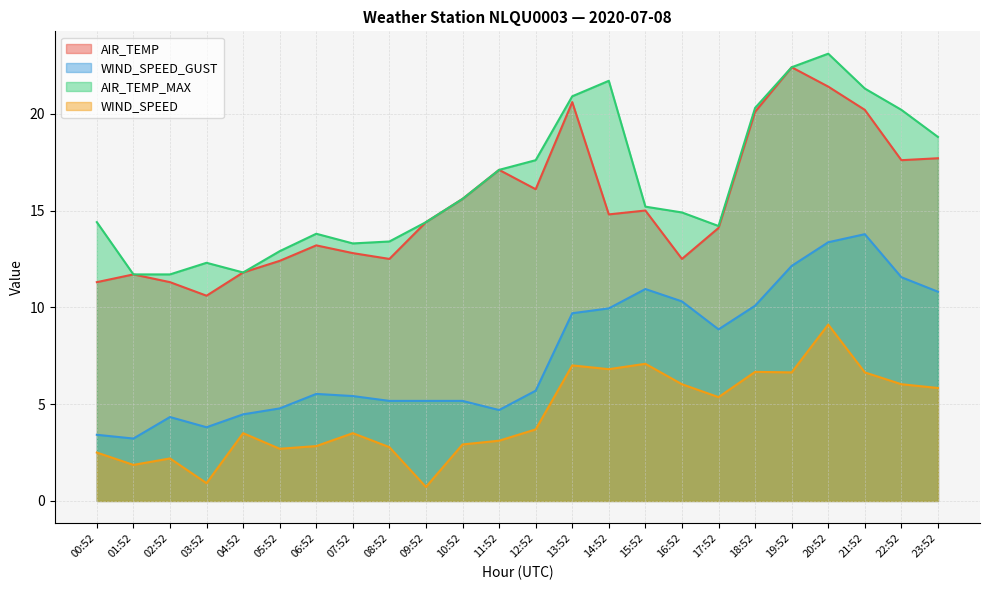

What are all the series names shown in the legend?

AIR_TEMP, WIND_SPEED_GUST, AIR_TEMP_MAX, WIND_SPEED